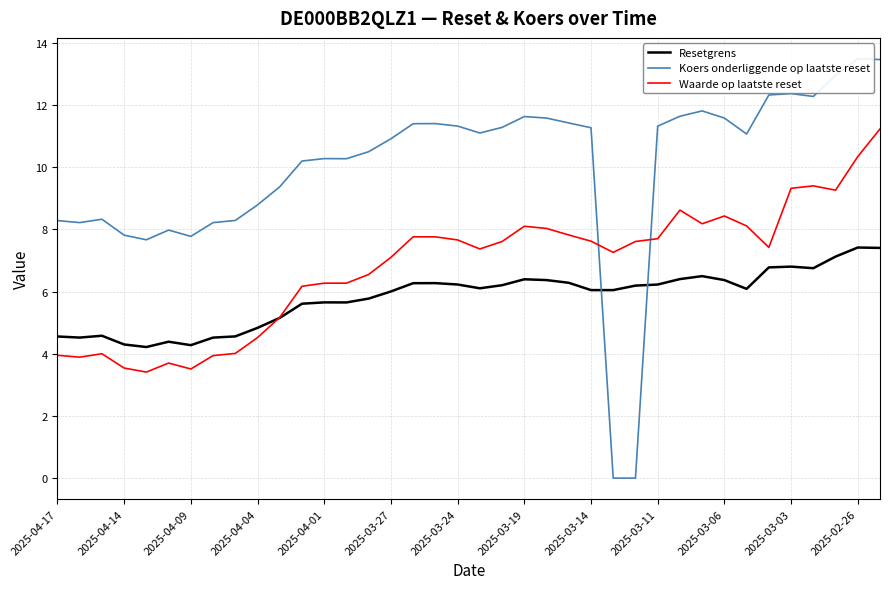

Does the chart display data point markers on the line(s)?

No